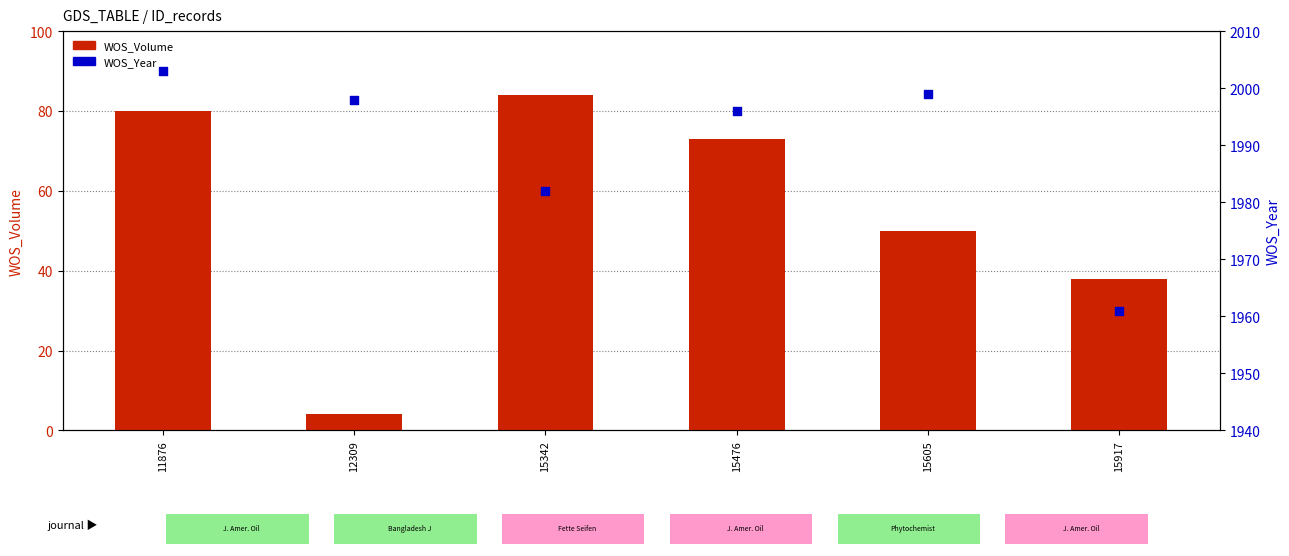

At which category is the sum across all series the highest?

11876